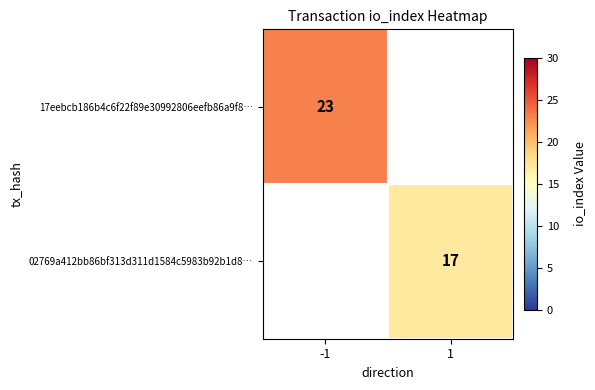

The 02769a412bb86bf313d311d1584c5983b92b1d8… series shows 5 at 1. True or false?

False